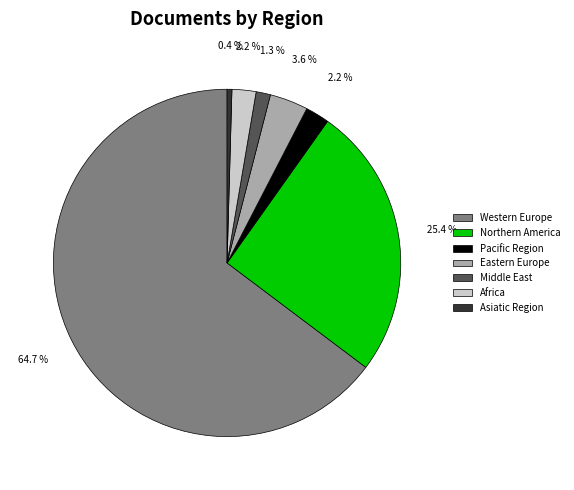

Which slice is the largest?

Western Europe